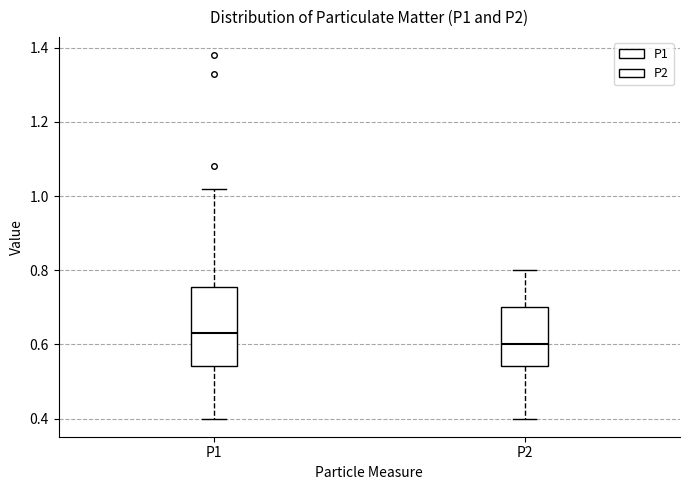

Reading left to right, transcribe this box plot: for each box, give where its median line is, the range the box spans, and where its two whiskers end, as read against the y-axis. The values are not printed on the chart, so give them approximately, as read against the axis.

P1: median 0.64, box 0.54 to 0.76, whiskers 0.40 to 1.02
P2: median 0.60, box 0.54 to 0.70, whiskers 0.40 to 0.80